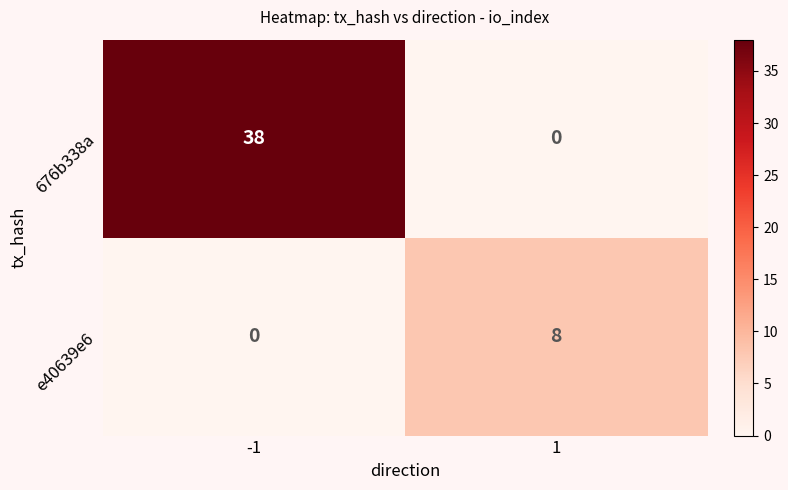

How many values in the 676b338a series are below 38?

1